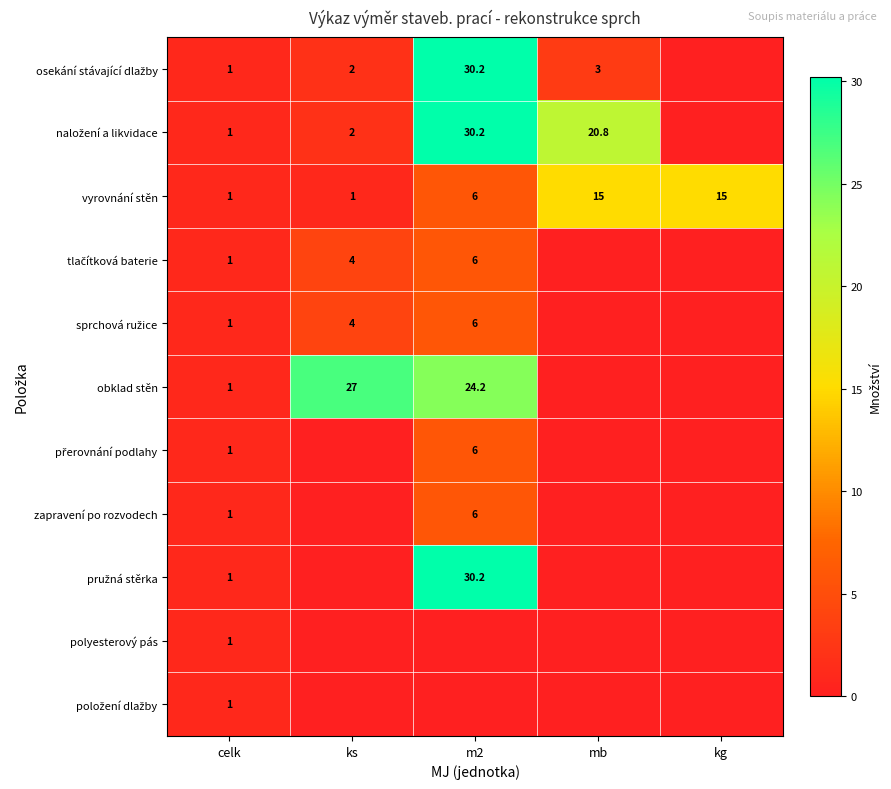

Which series changed the most between ks and kg?

obklad stěn